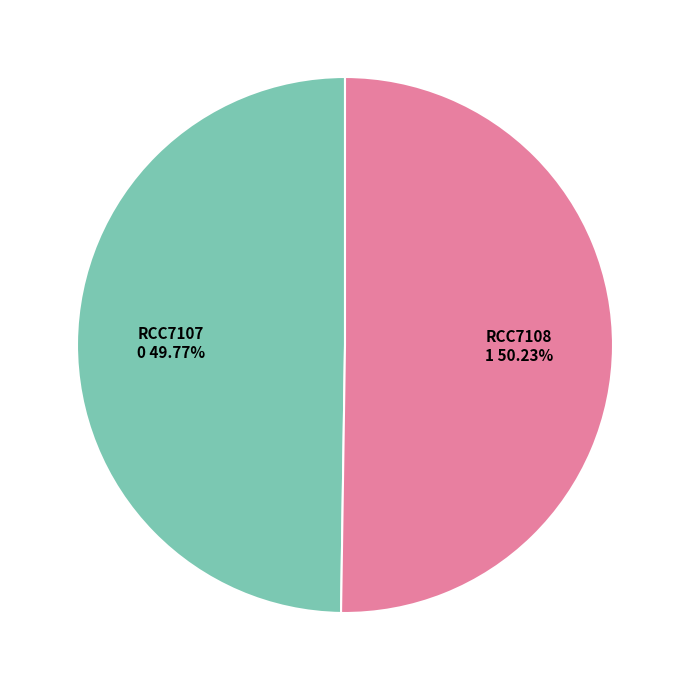

Do RCC7107 and RCC7108 together represent more than half of the pie?

Yes